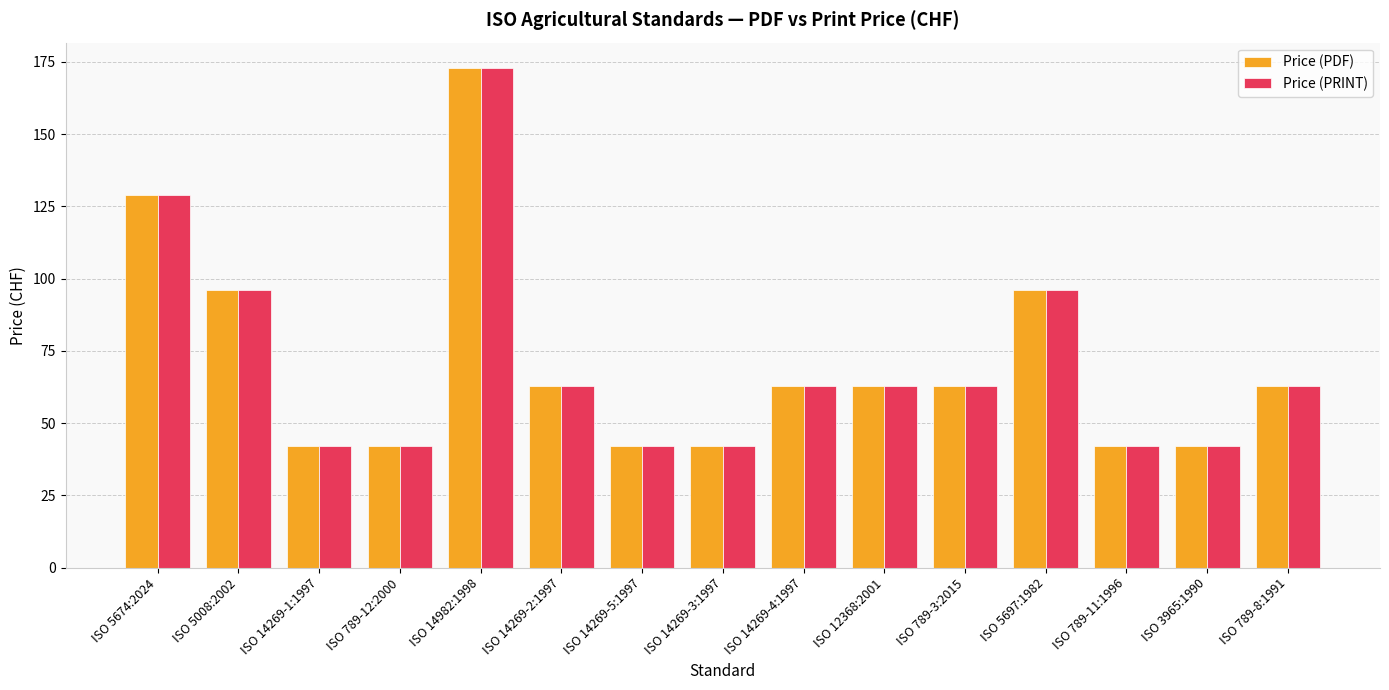

What are all the series names shown in the legend?

Price (PDF), Price (PRINT)